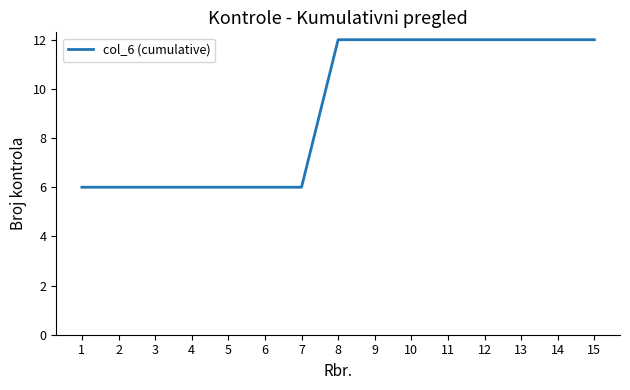

What value does the data have at 11?

12